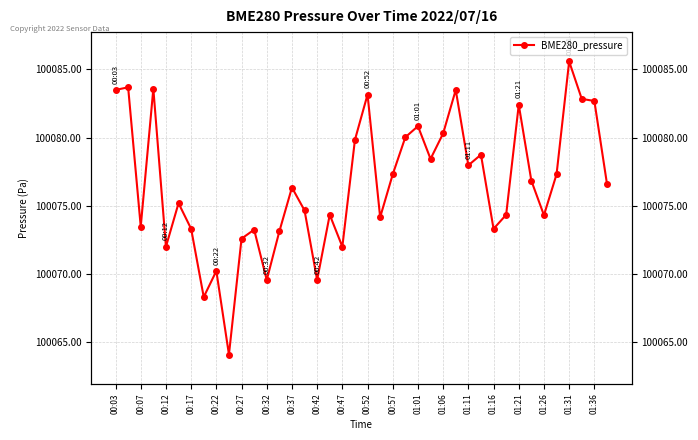

Where does the data first go above 100076?

00:03